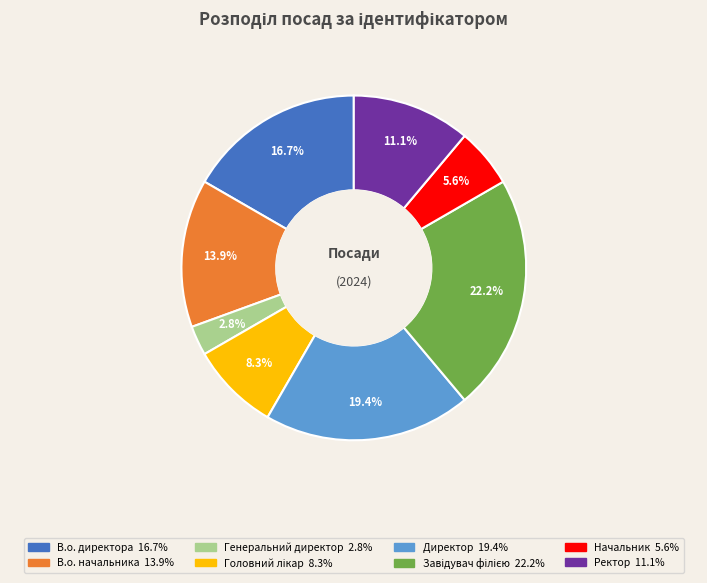

How many slices are in this pie chart?

8